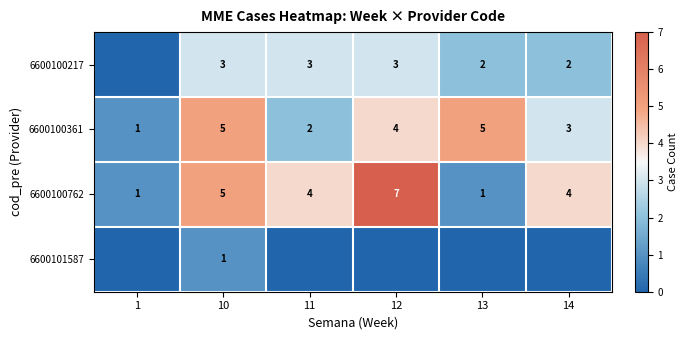

The value of 6600100762 at 12 is 7. True or false?

True